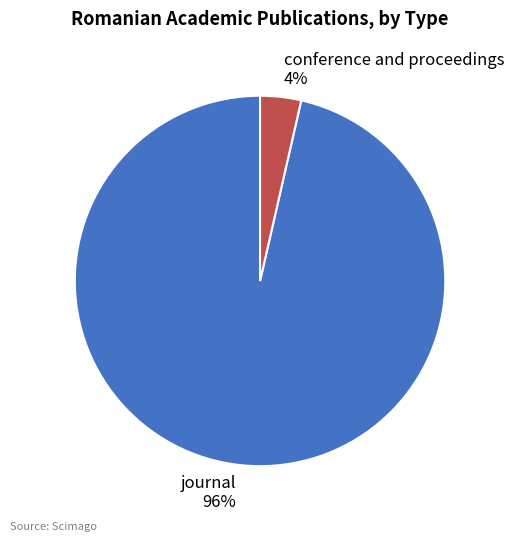

Is it true that journal is 96% of the pie?

True